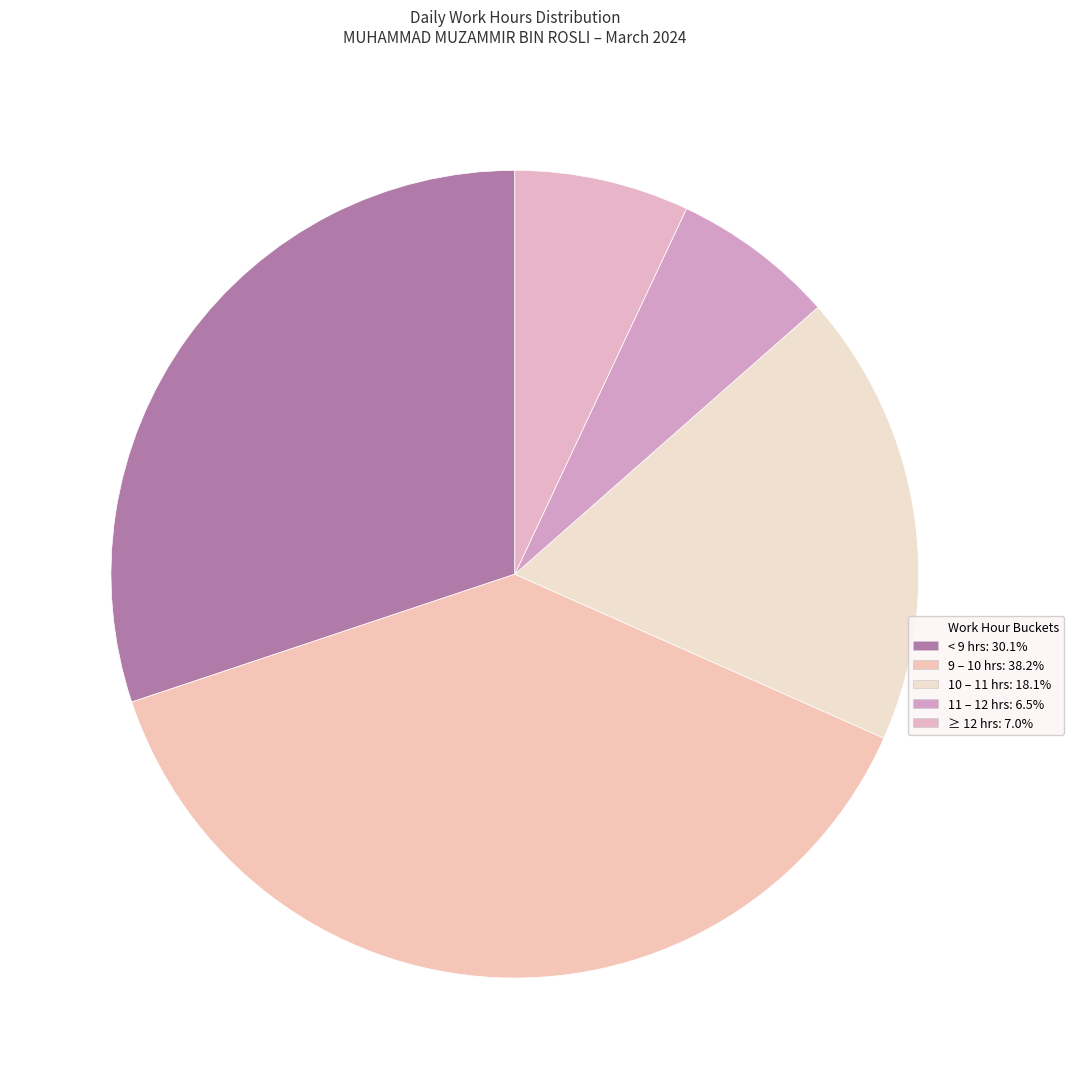

Count the number of slices in the pie.

5